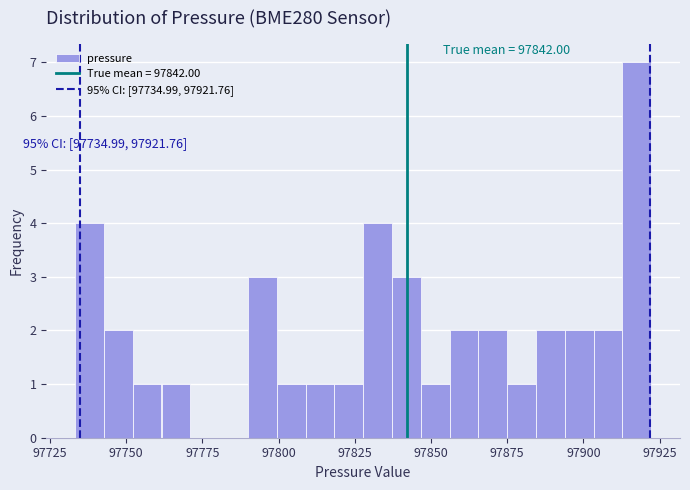

Around what value on the x-axis is the tallest bar? Give the approximate position of its centre, as read against the axis.

97920